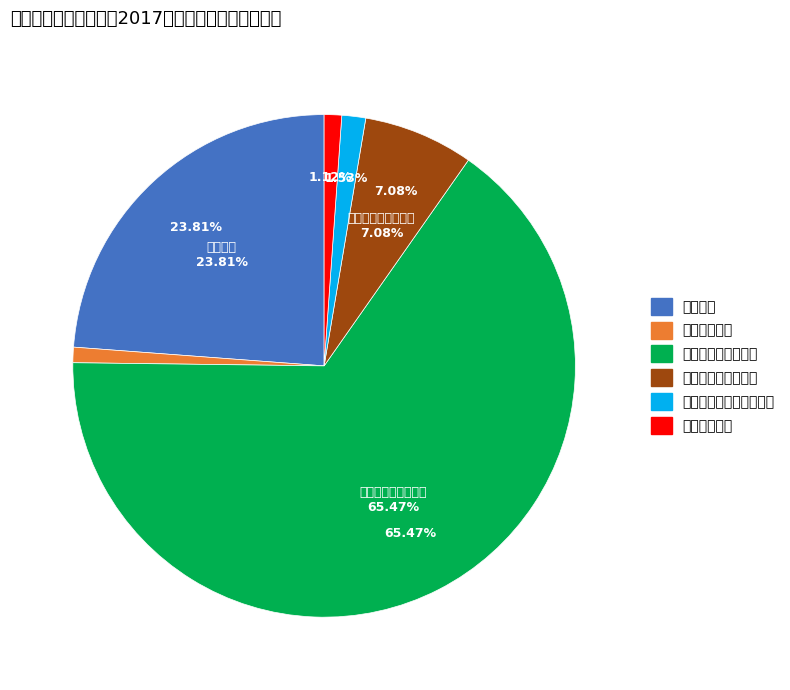

Is 文化体育与传媒支出 the majority of the pie?

Yes